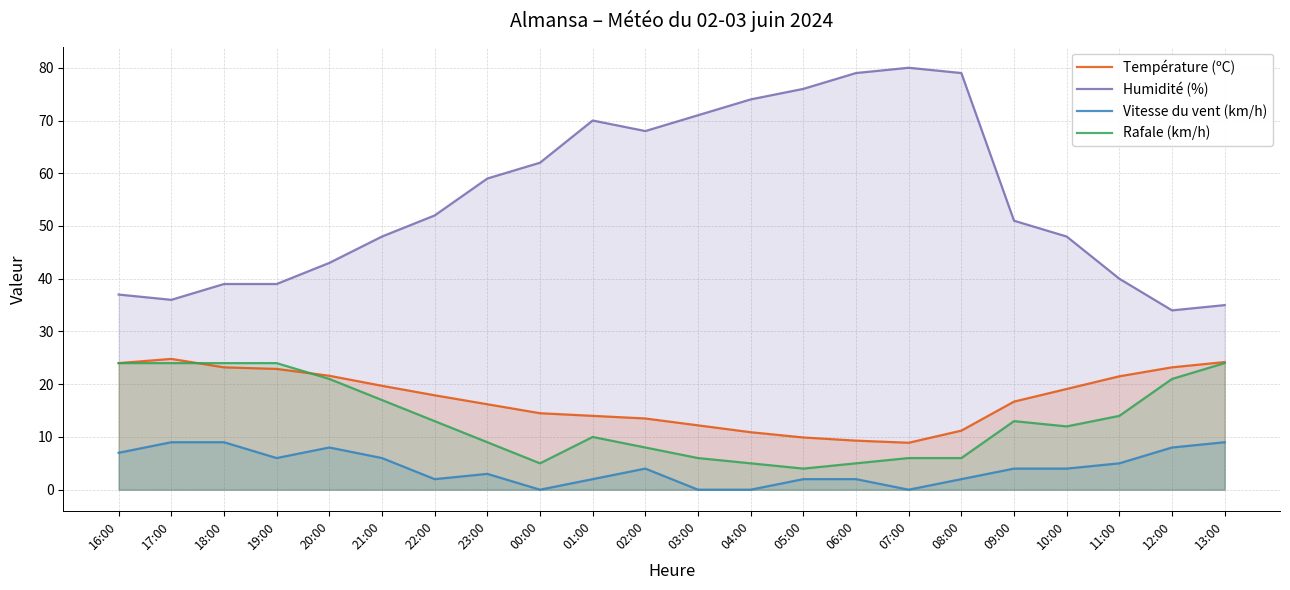

Reading left to right, extract all data points from this chart.

Température (ºC): 24.0	24.8	23.2	22.9	21.6	19.7	17.9	16.2	14.5	14.0	13.5	12.2	10.9	9.9	9.3	8.9	11.2	16.7	19.1	21.5	23.2	24.2
Humidité (%): 37.0	36.0	39.0	39.0	43.0	48.0	52.0	59.0	62.0	70.0	68.0	71.0	74.0	76.0	79.0	80.0	79.0	51.0	48.0	40.0	34.0	35.0
Vitesse du vent (km/h): 7.0	9.0	9.0	6.0	8.0	6.0	2.0	3.0	0.0	2.0	4.0	0.0	0.0	2.0	2.0	0.0	2.0	4.0	4.0	5.0	8.0	9.0
Rafale (km/h): 24.0	24.0	24.0	24.0	21.0	17.0	13.0	9.0	5.0	10.0	8.0	6.0	5.0	4.0	5.0	6.0	6.0	13.0	12.0	14.0	21.0	24.0